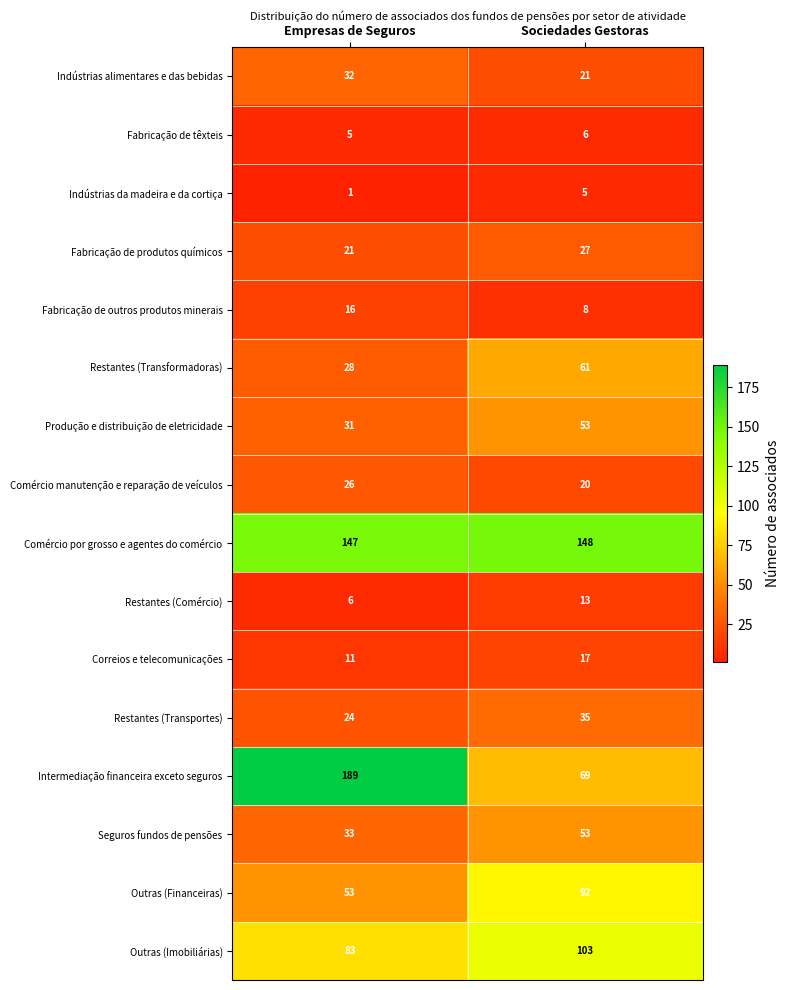

What is the average value of the Outras (Imobiliárias) series?

93